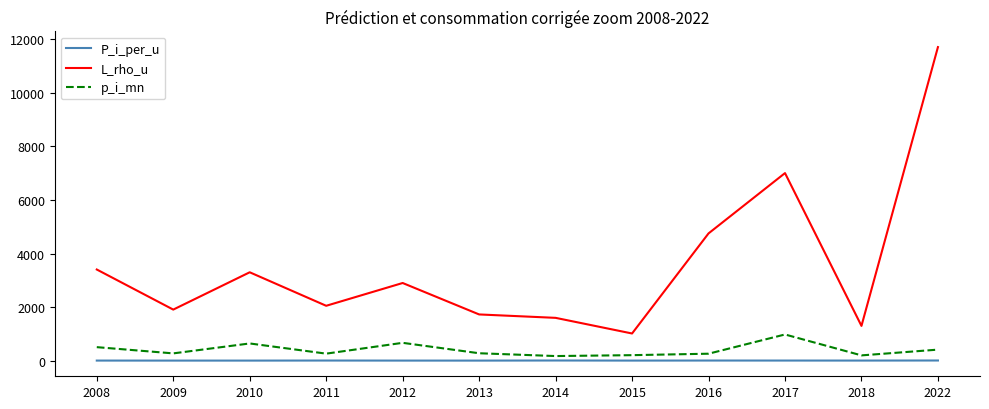

What is the difference between the L_rho_u values at 2014 and 2013?

127.3